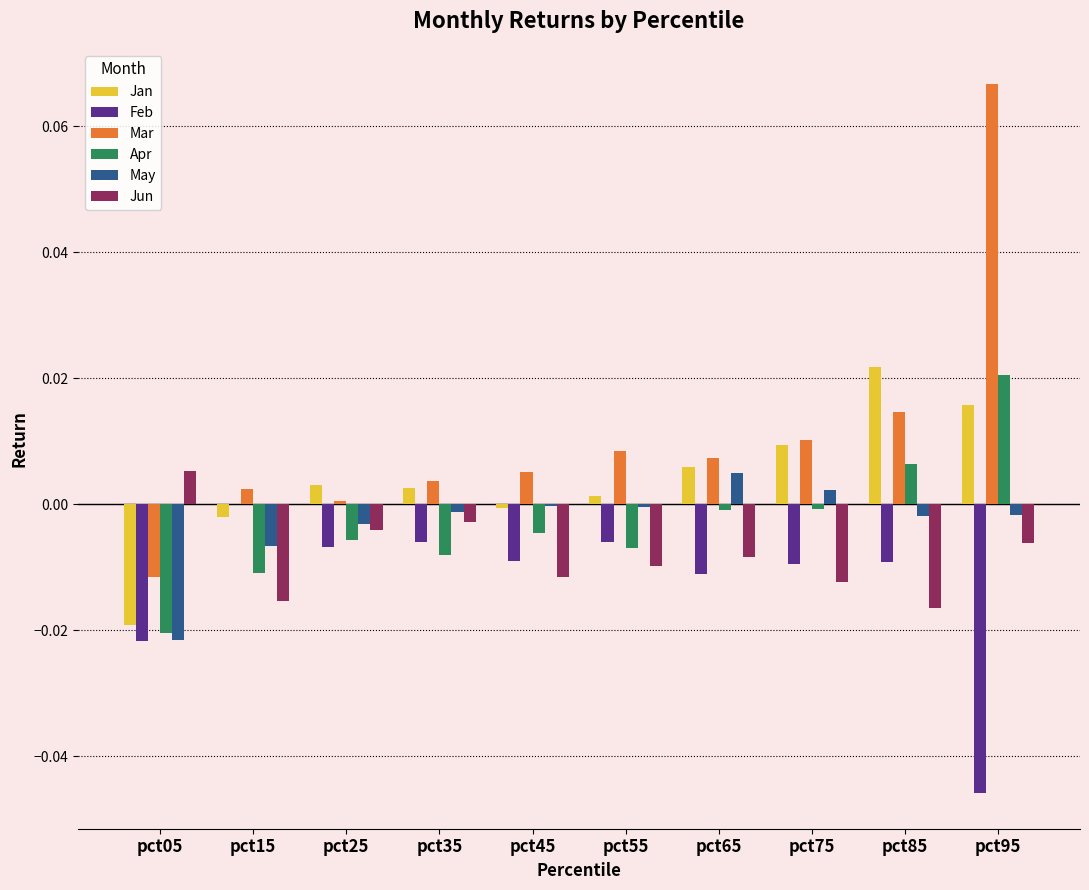

At which category is the sum across all series the highest?

pct95